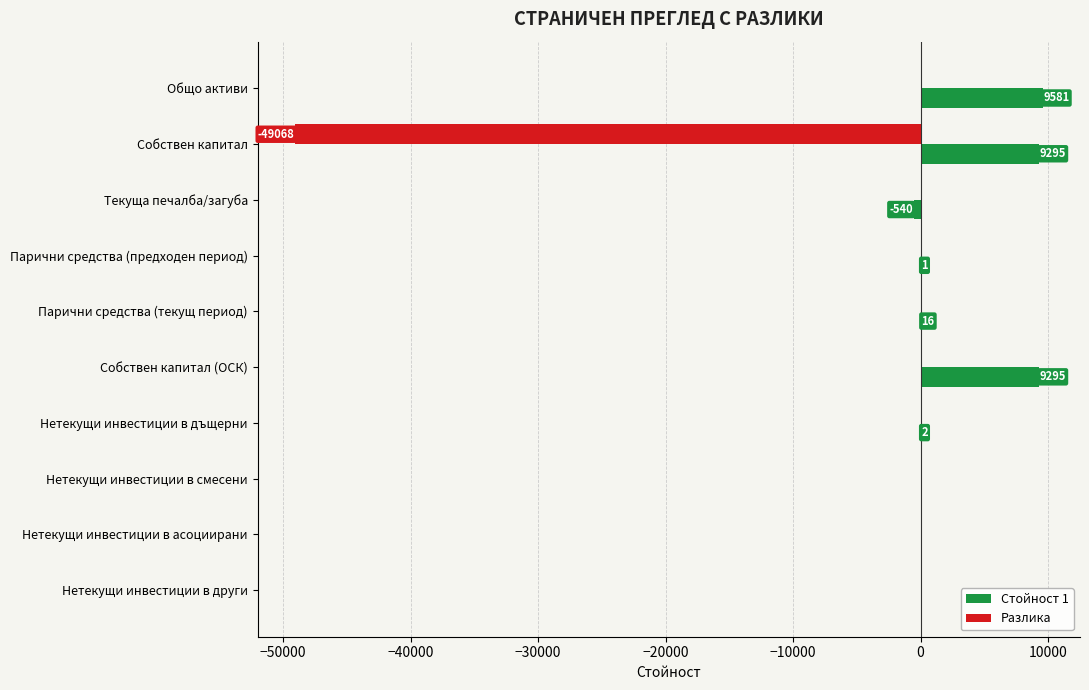

Which series has the largest total across all categories?

Стойност 1